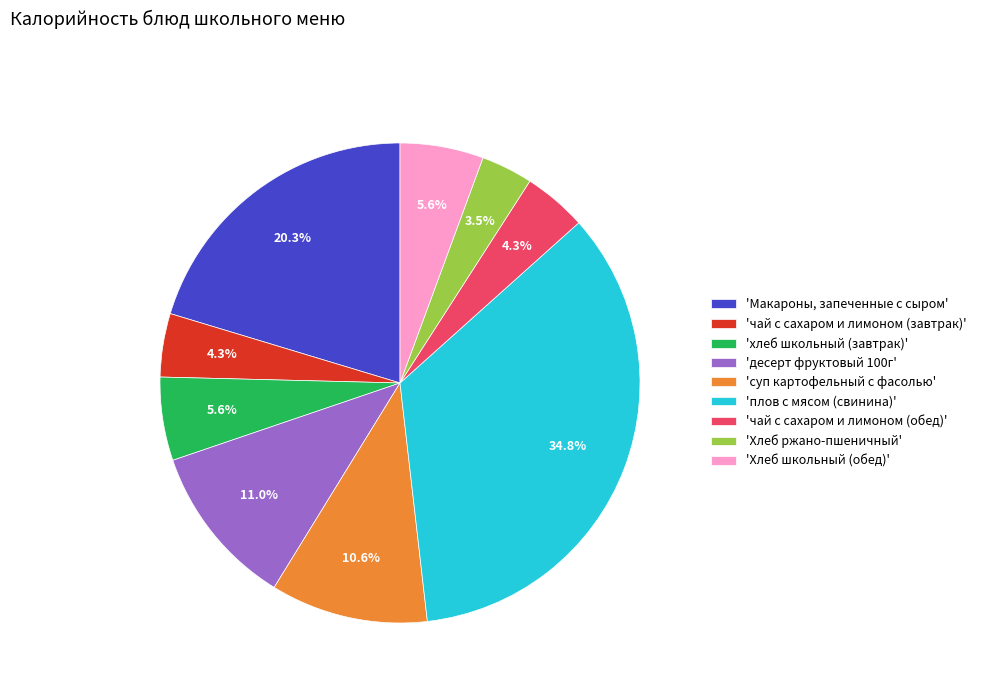

What is the ratio of the value at 'Макароны, запеченные с сыром' to the value at 'Хлеб ржано-пшеничный'?

5.8